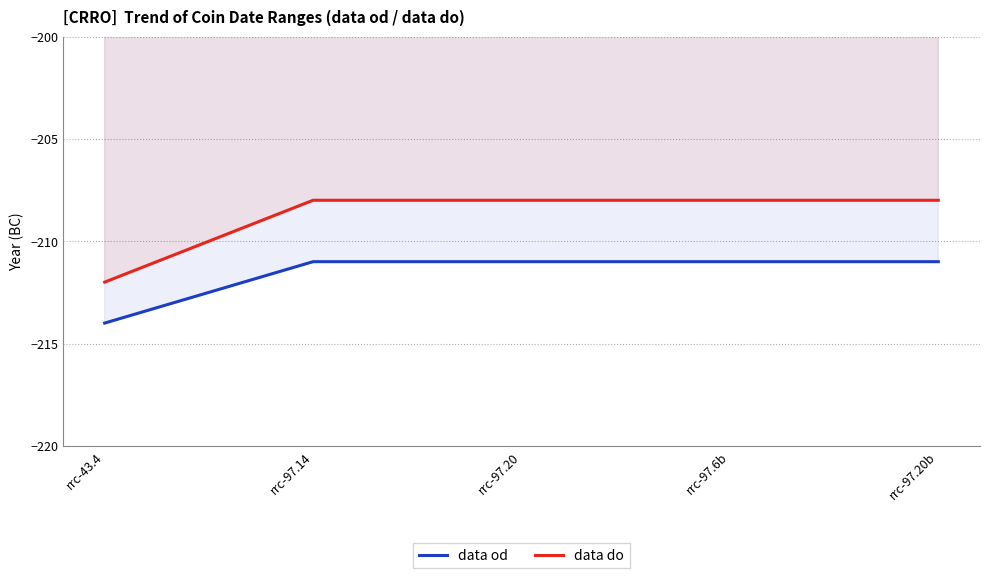

True or false: data do and data od cross at least once.

False